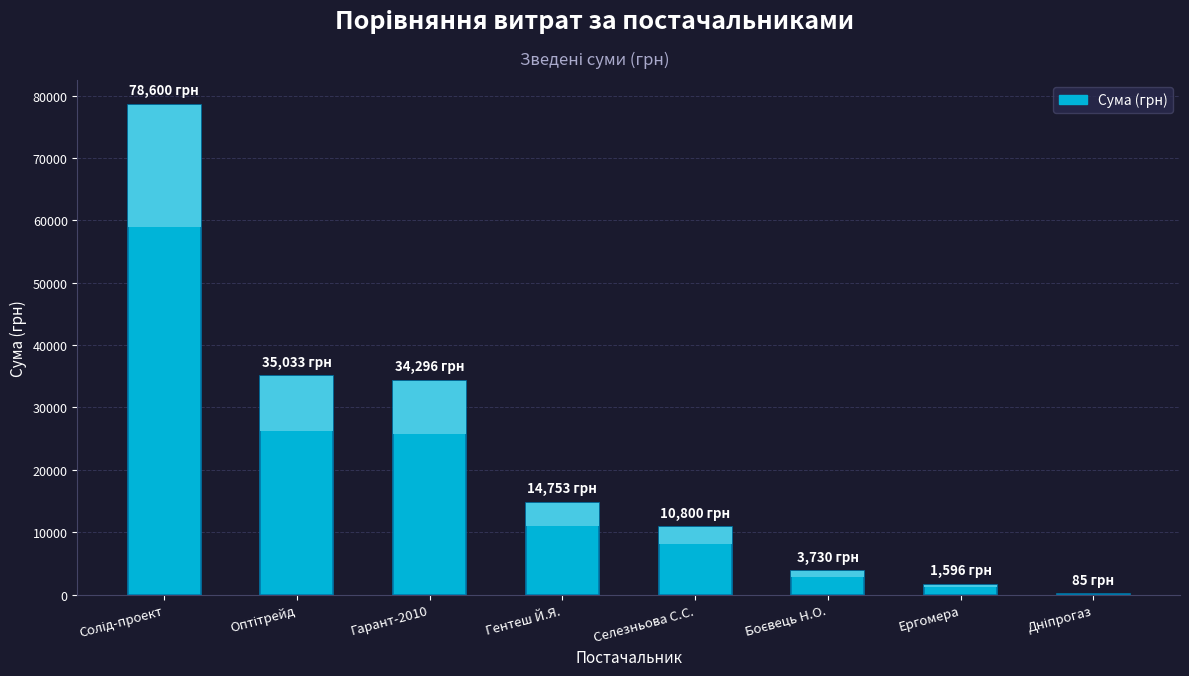

Reading left to right, list all the values displayed in this chart.

Солід-проект=78600.0	Оптітрейд=35033.0	Гарант-2010=34296.0	Гентеш Й.Я.=14753.0	Селезньова С.С.=10800.0	Боєвець Н.О.=3730.0	Ергомера=1596.0	Дніпрогаз=85.0